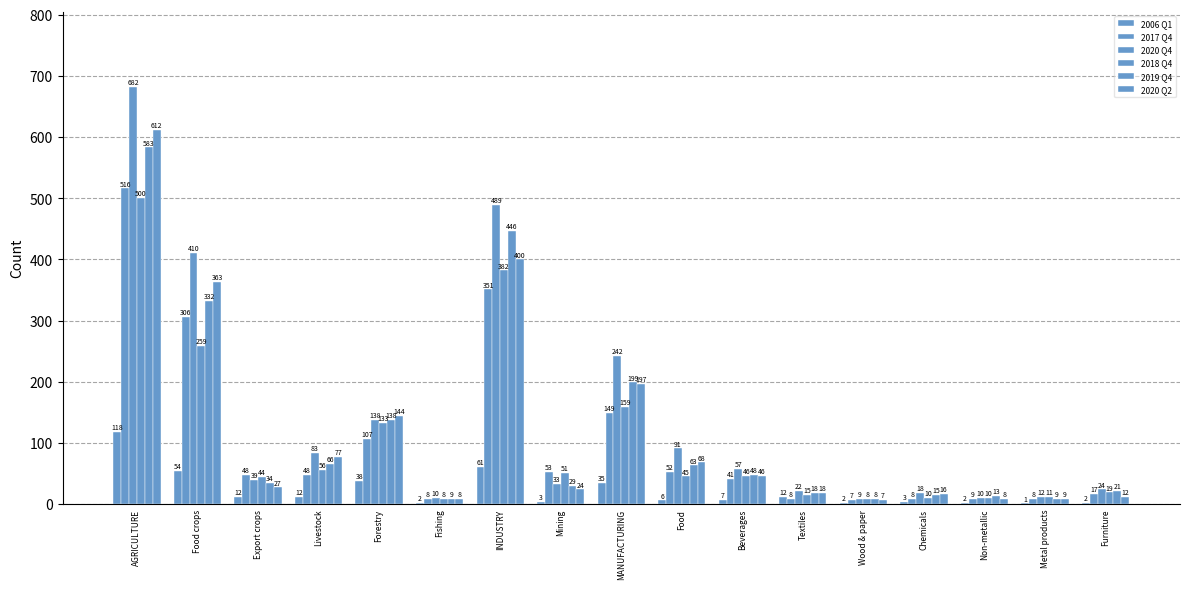

Are the bars grouped side by side (vs. stacked)?

Yes